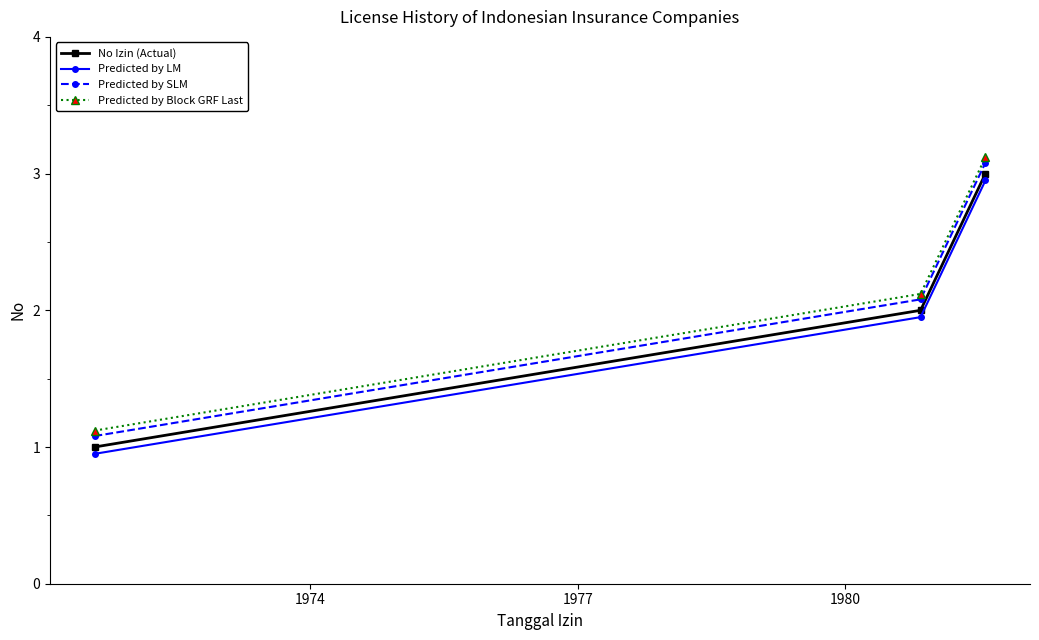

What is the value of the No Izin (Actual) point at the 2nd from the left?

2.0